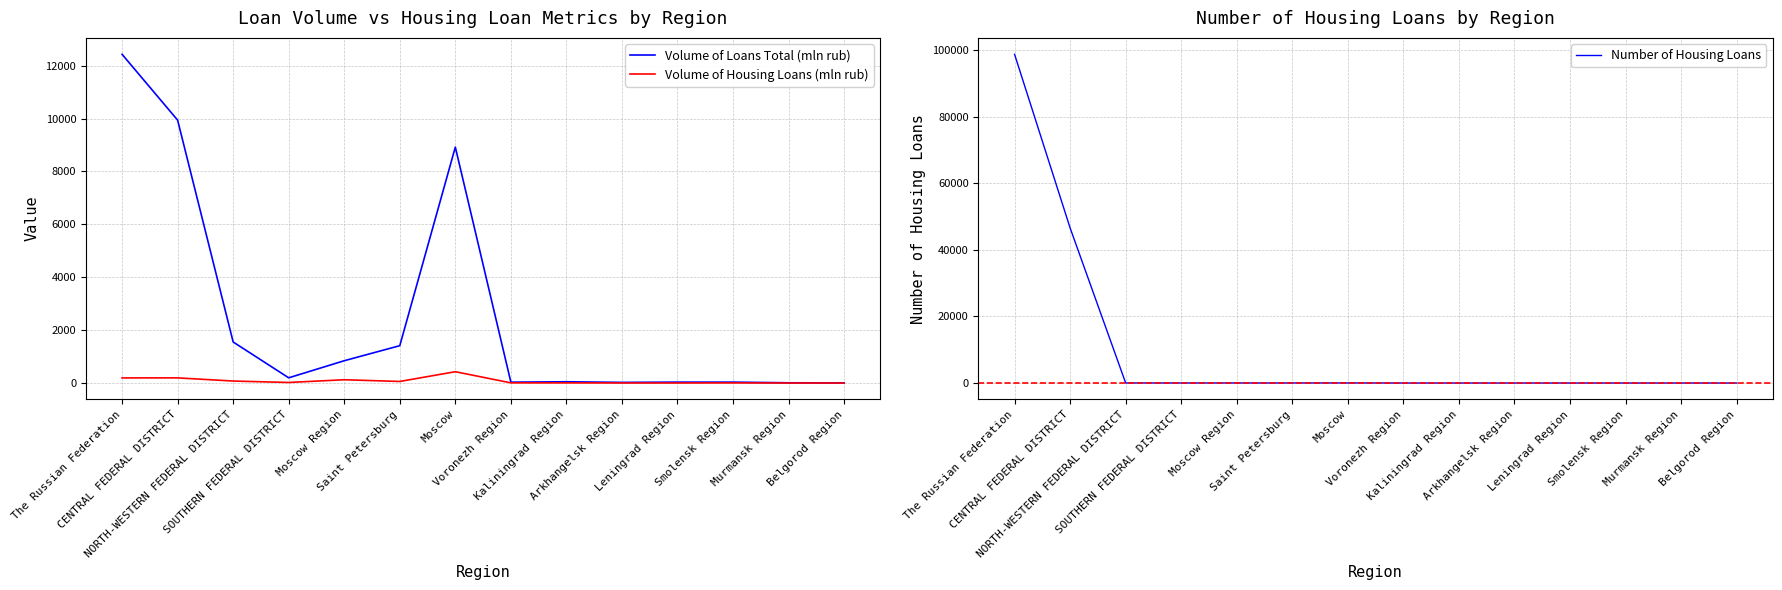

True or false: Volume of Housing Loans (mln rub) has more than 0 interior local peaks.

True